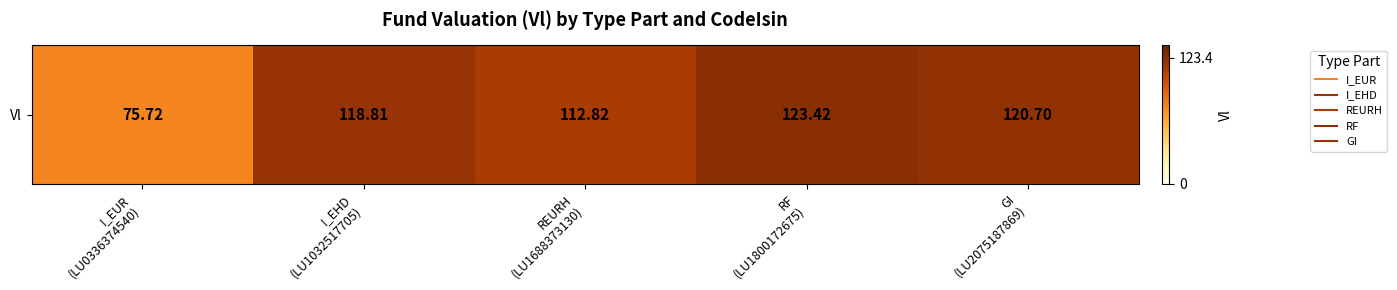

What is the sum of the values at GI
(LU2075187869) and REURH
(LU1688373130)?

233.5